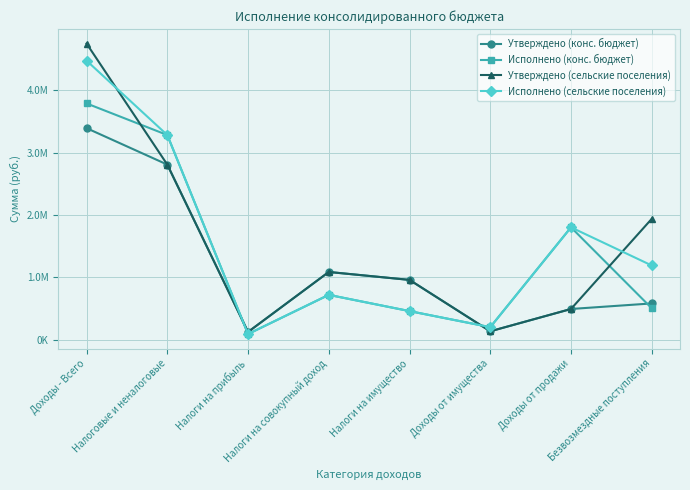

At which category is the sum across all series the highest?

Доходы - Всего